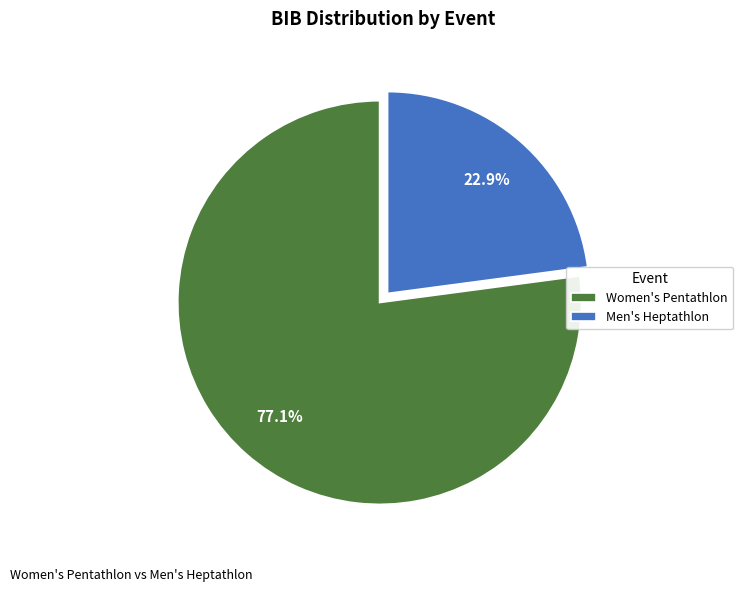

How many segments does this pie chart have?

2